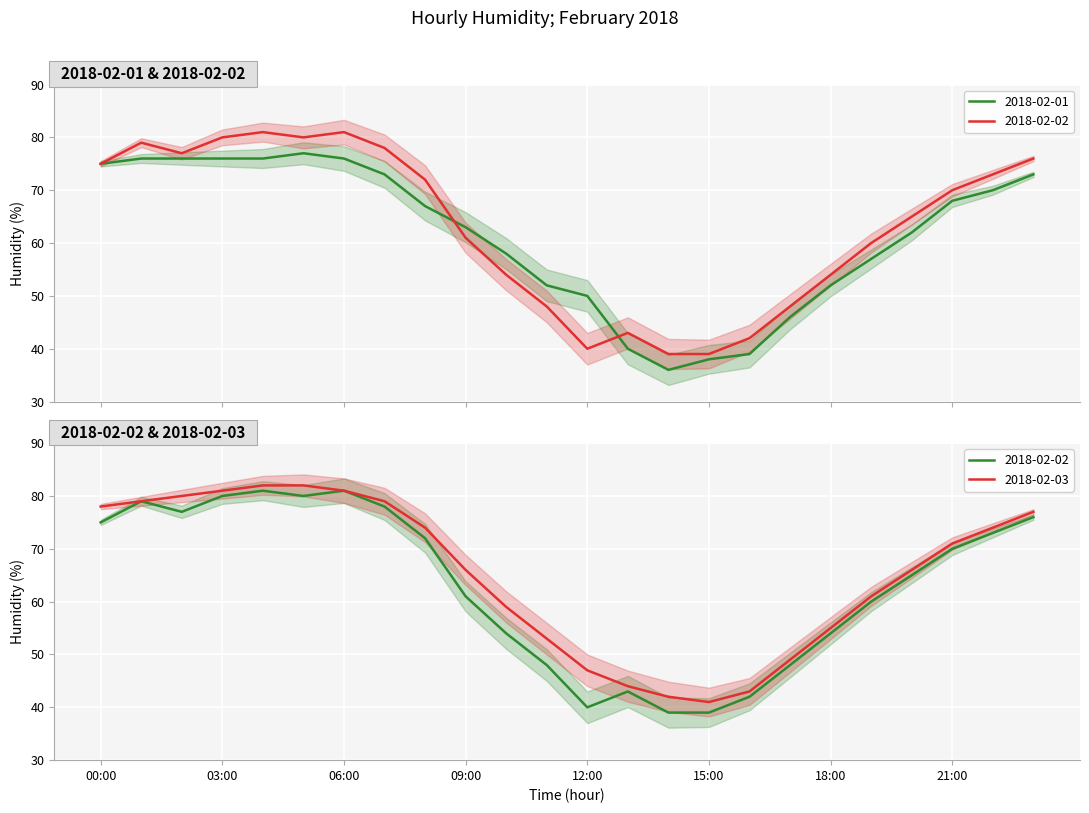

What is the total value across all series at 14:00?

117